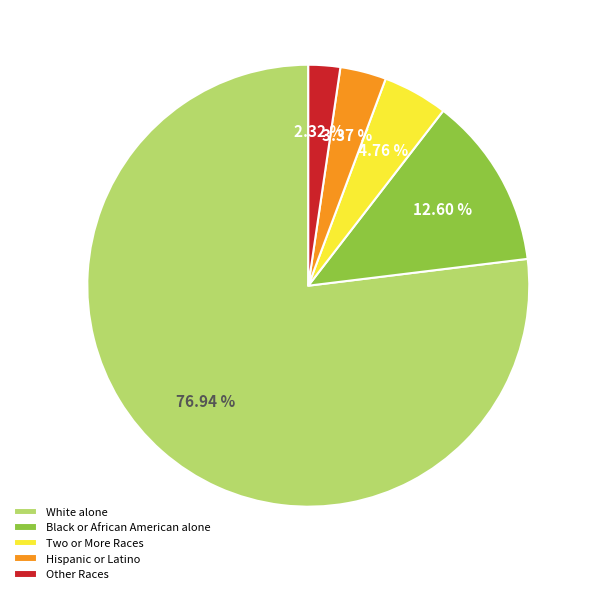

Approximately how many times larger is the value at Black or African American alone compared to Other Races?

5.4